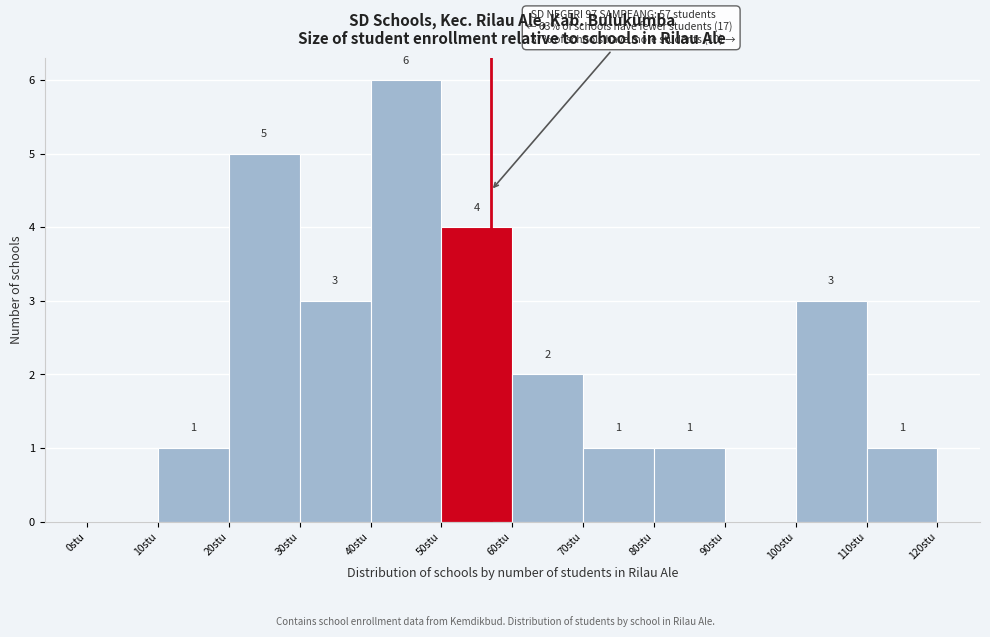

Over which range of the x-axis is the bar tallest?

40 to 50